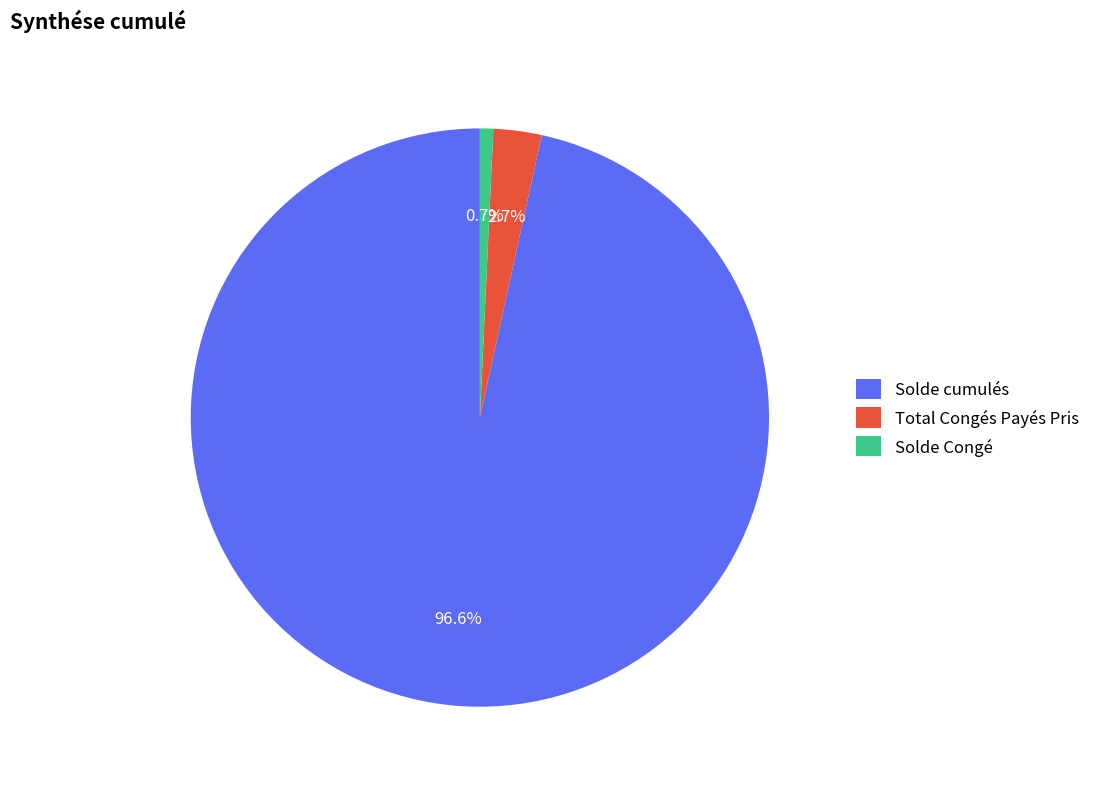

Combined, what portion of the pie is Solde cumulés and Total Congés Payés Pris?

99.3%